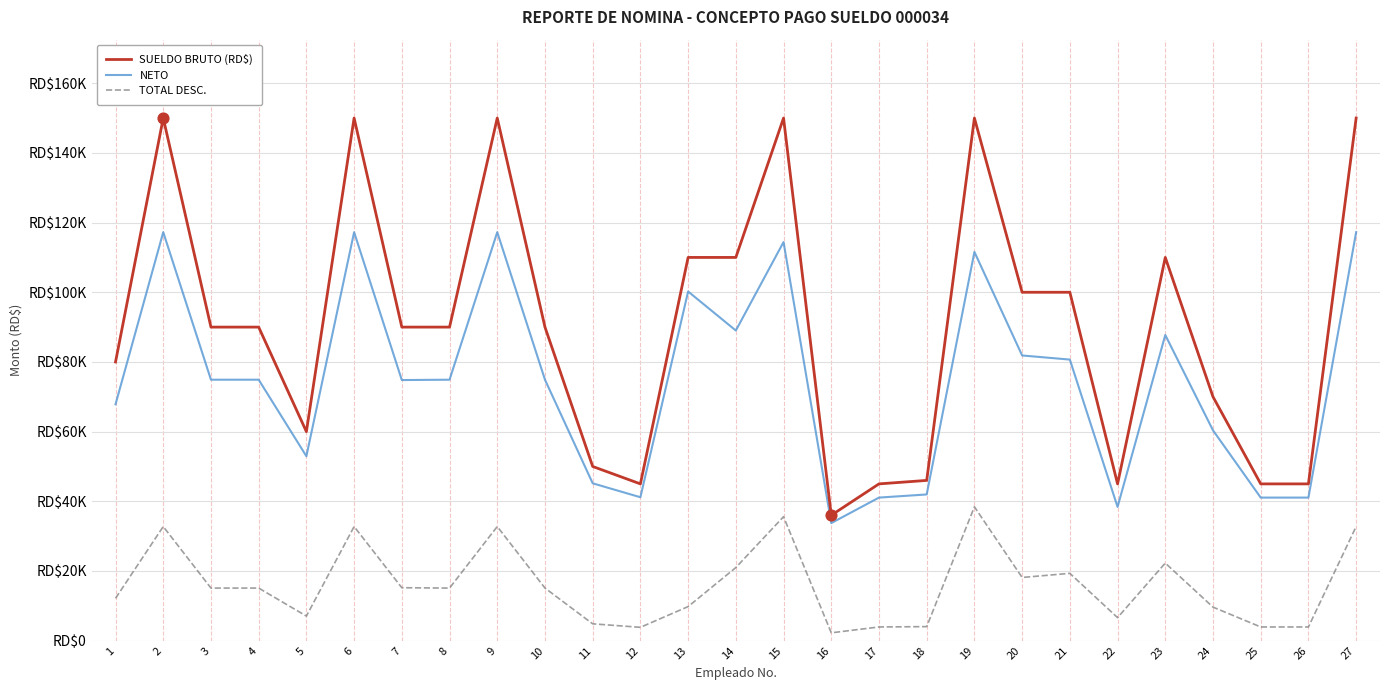

Is this an area chart (filled region under the line)?

No